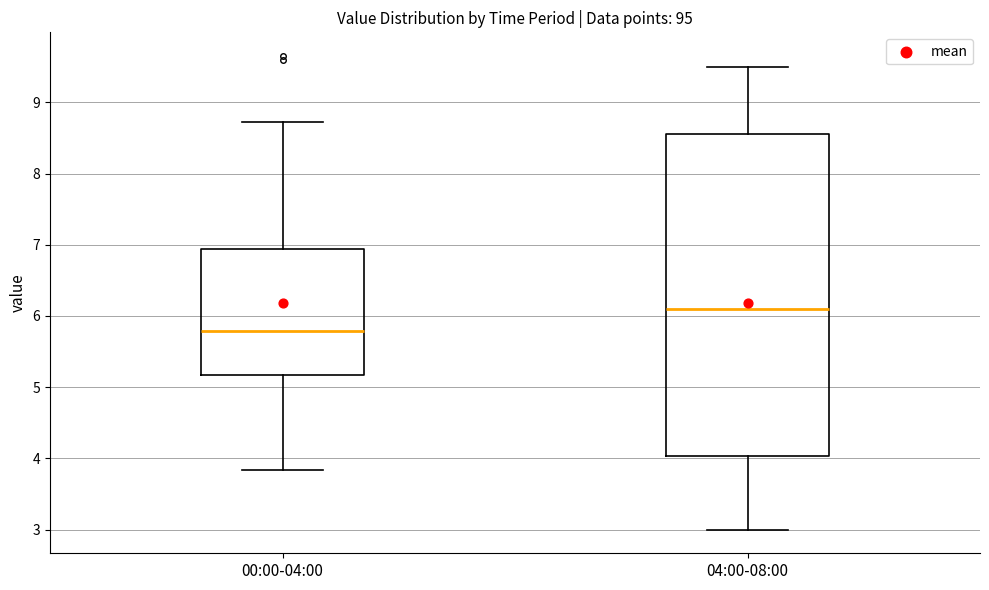

Where is the upper edge of the box for 00:00-04:00 on the y-axis? The values are not printed on the chart, so give them approximately, as read against the axis.

6.9